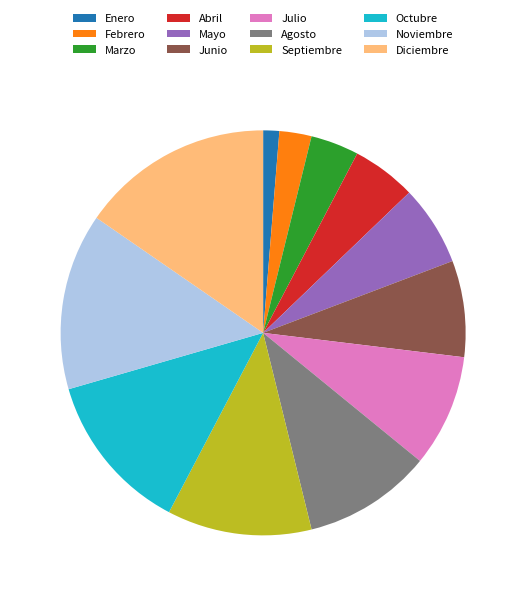

Which category has the smallest portion of the pie?

Enero